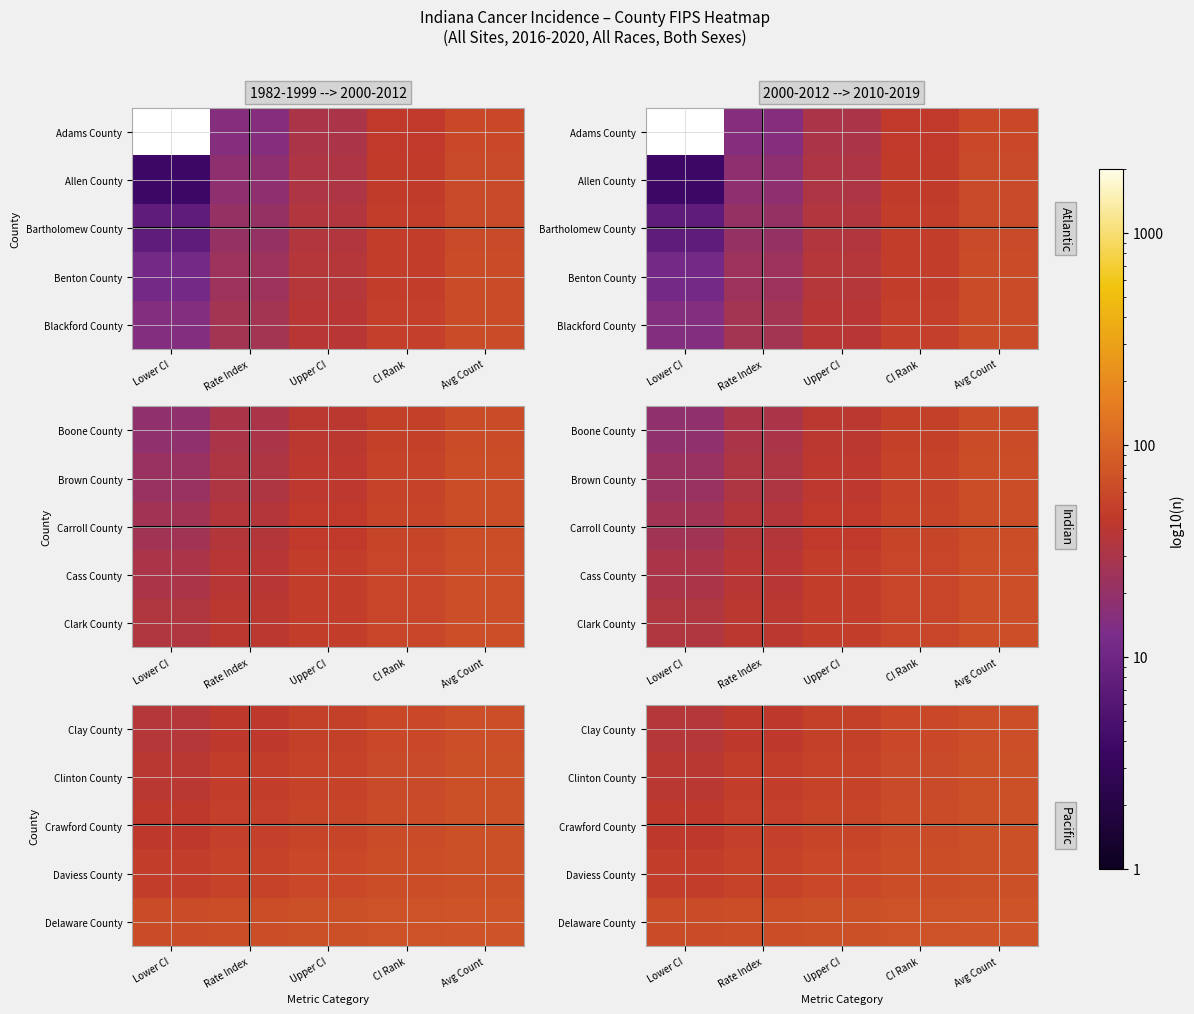

List the series in order of their peak value, highest first.

Delaware County, Daviess County, Crawford County, Clinton County, Clay County